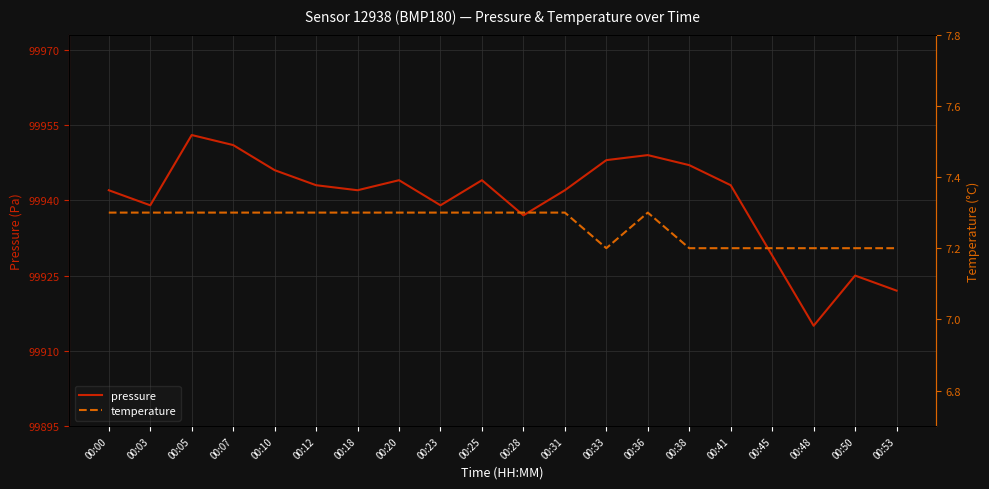

How many interior local peaks does the temperature series have?

1